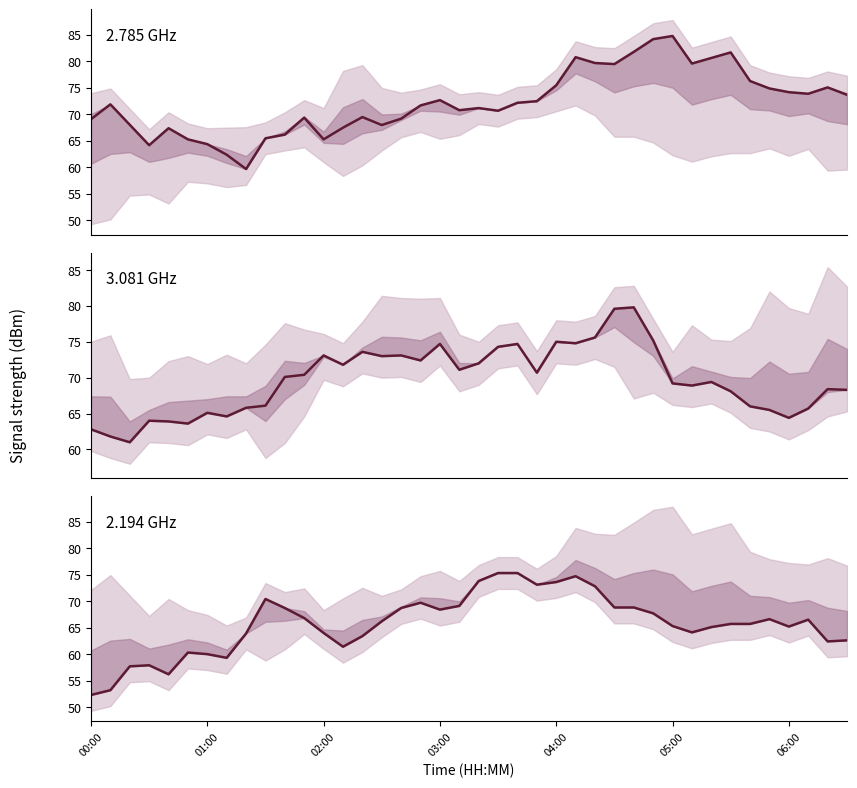

List the series in order of their peak value, lowest first.

2.194 GHz band center, 3.081 GHz band center, 2.785 GHz band center